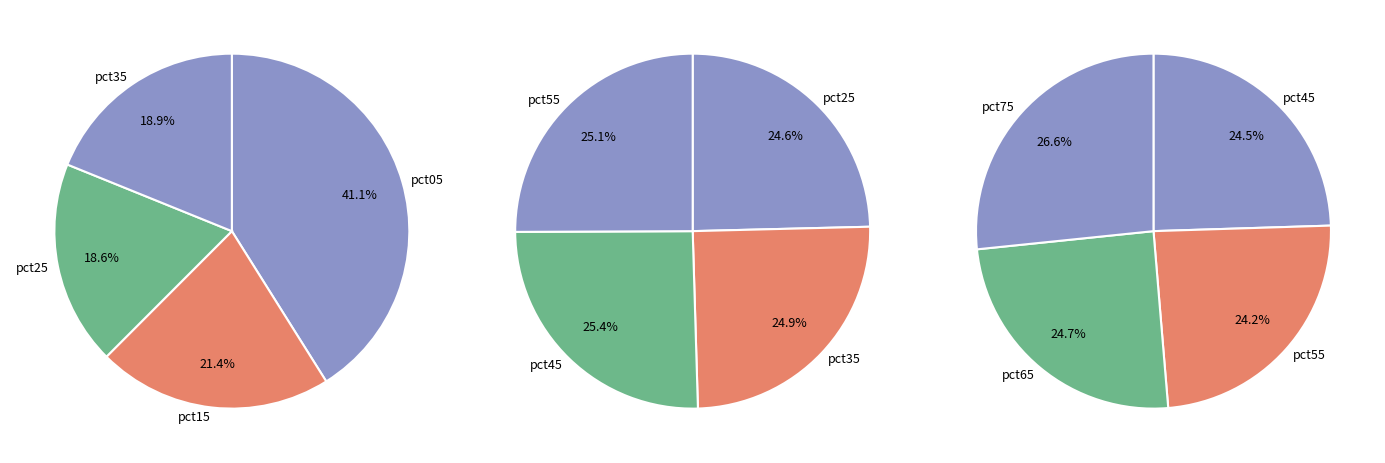

Does pct65 represent more than half of the total?

No